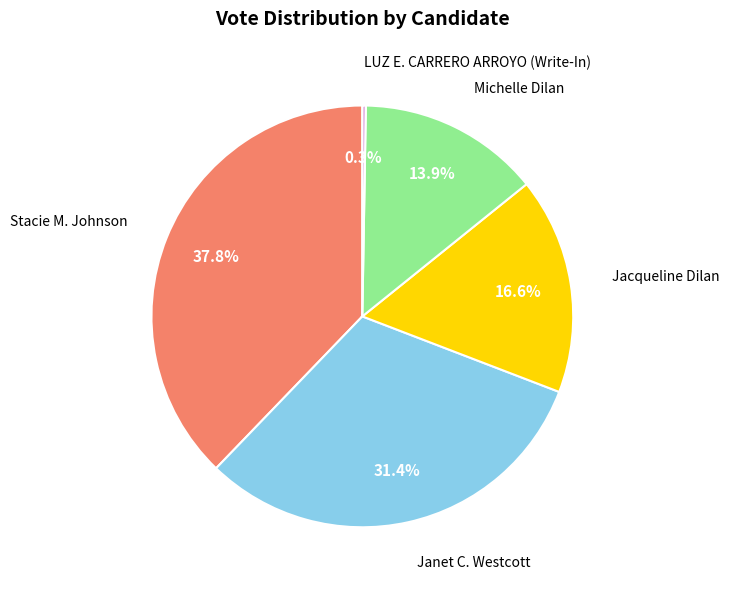

What is the ratio of the value at Janet C. Westcott to the value at Stacie M. Johnson?

0.8